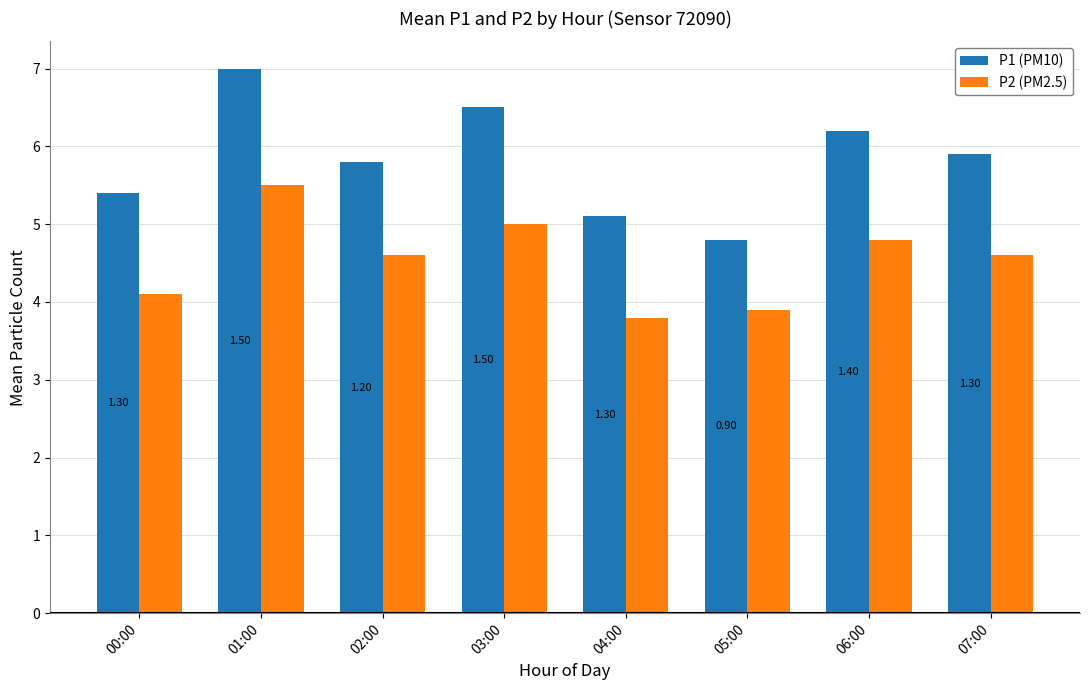

At 03:00, list the series in order from largest to smallest.

P1 (PM10), P2 (PM2.5)